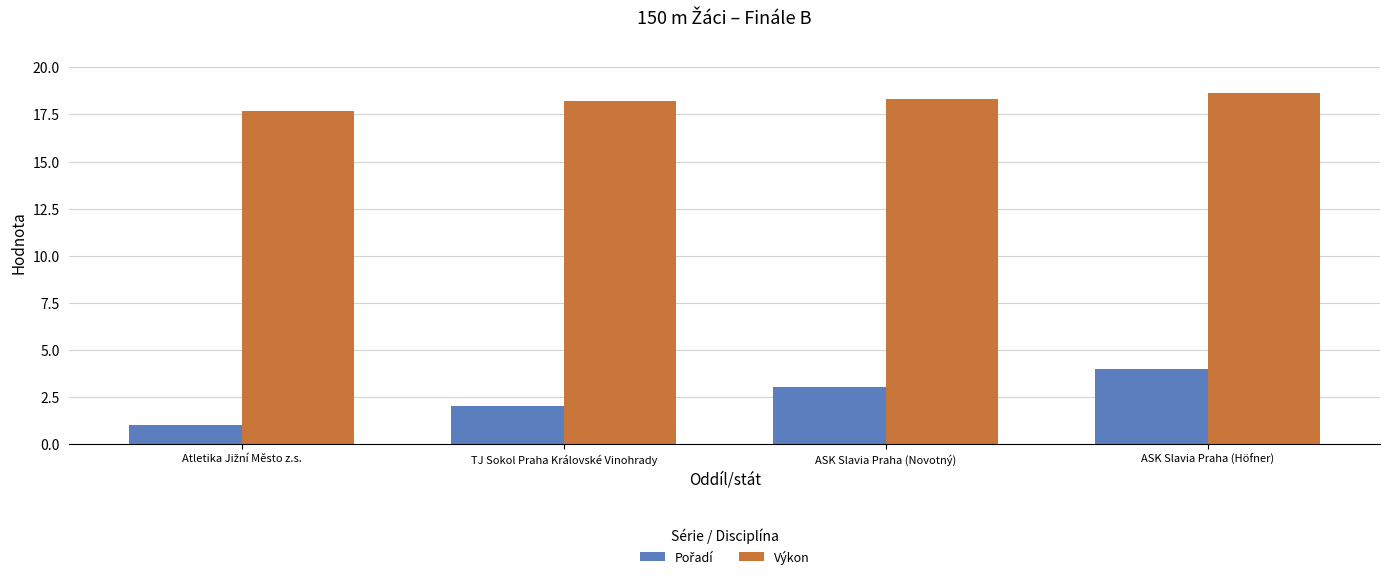

Count the number of data series in this chart.

2